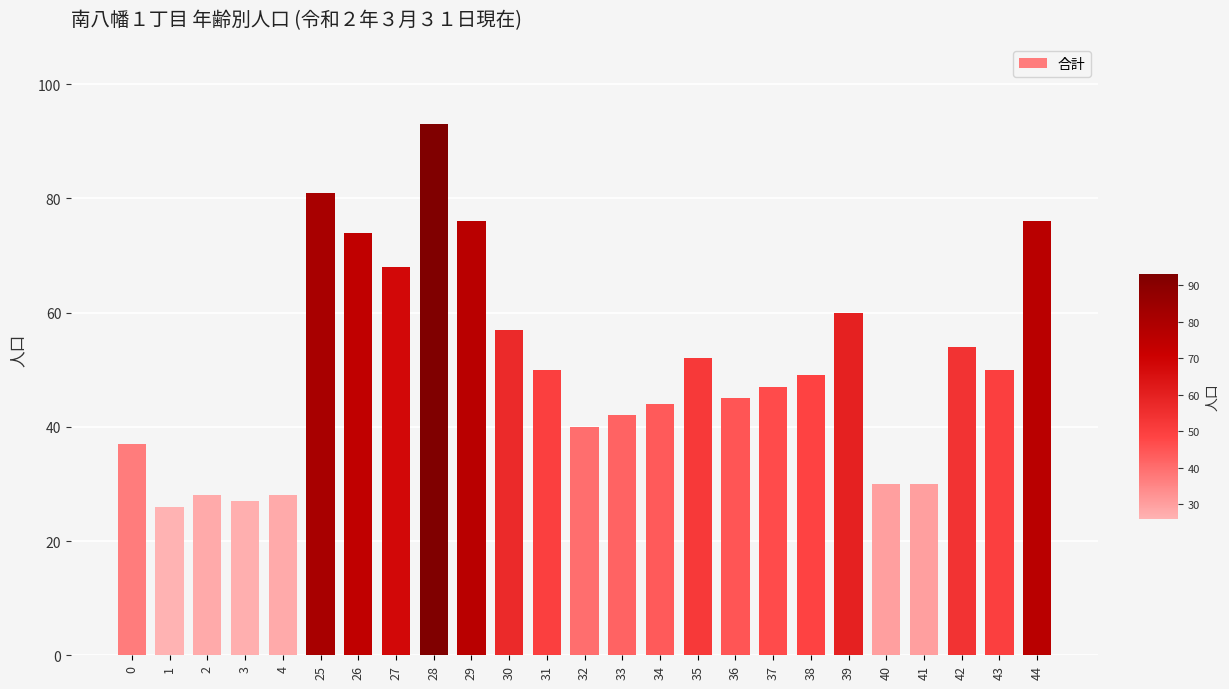

The chart shows a value of 74 at 26. True or false?

True